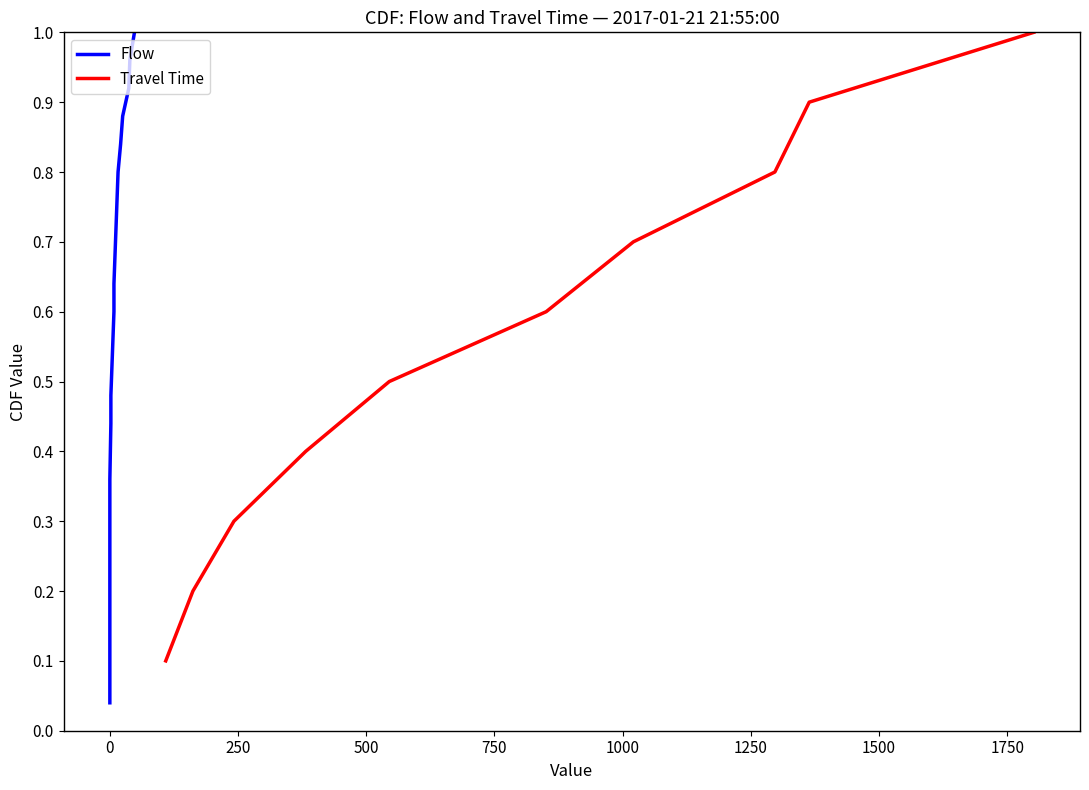

What is the maximum value for Travel Time?

1.0